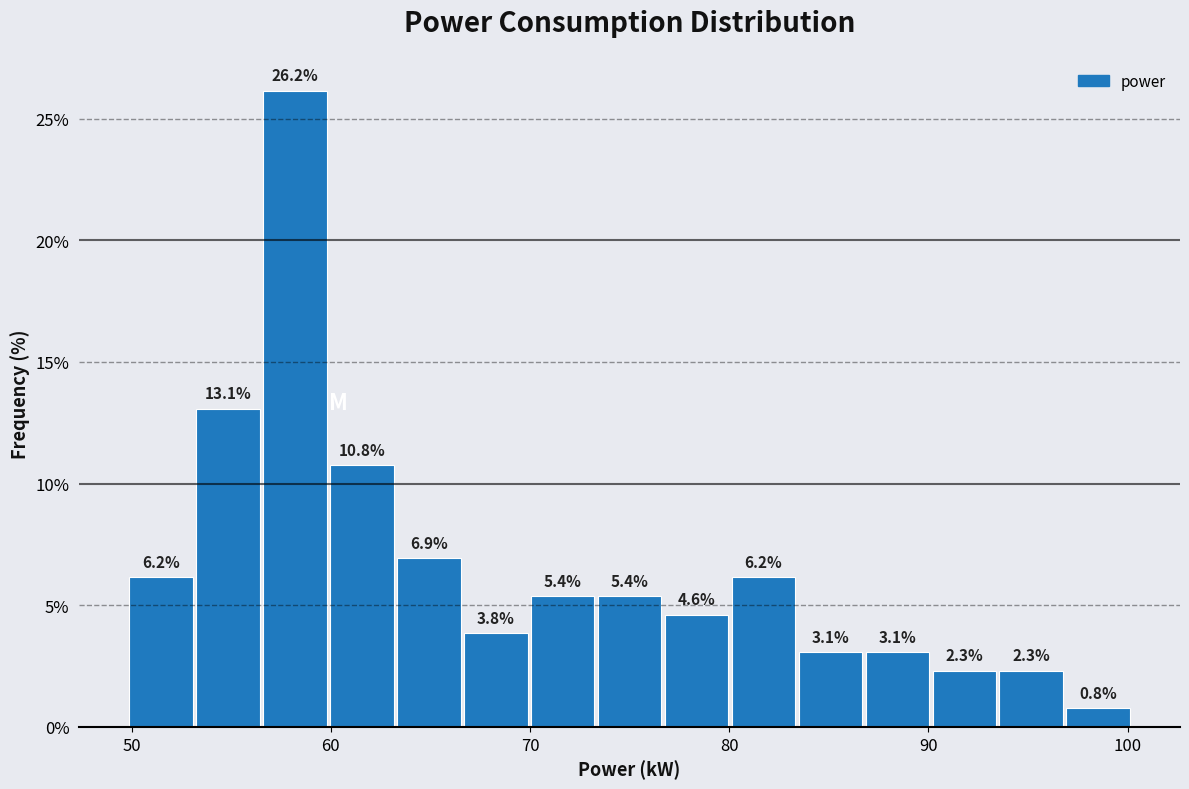

Read against the x-axis, roughly where is the centre of the tallest bar?

58